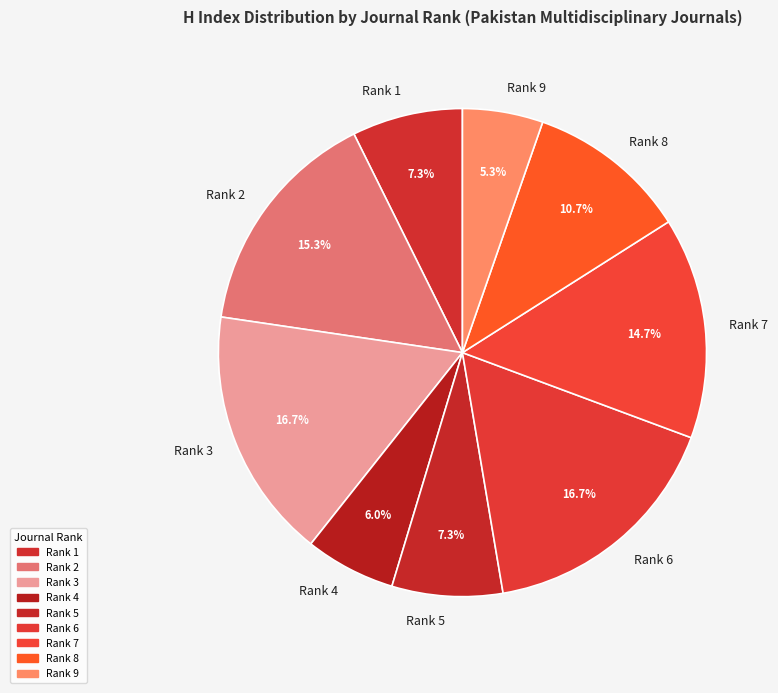

To the nearest percent, what is the difference between the largest and smallest slice percentages?

11%